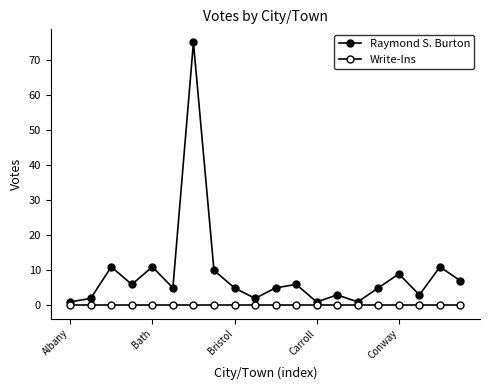

How many lines are shown in the chart?

2